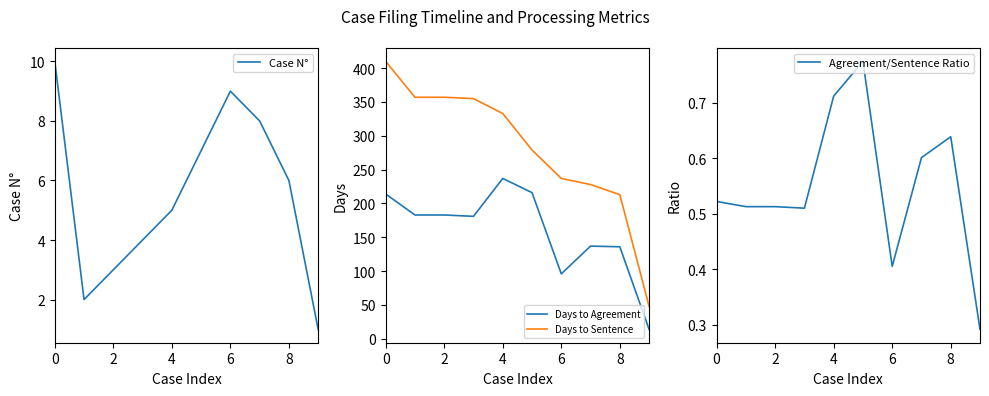

True or false: Days to Agreement and Case N° intersect in this chart.

False